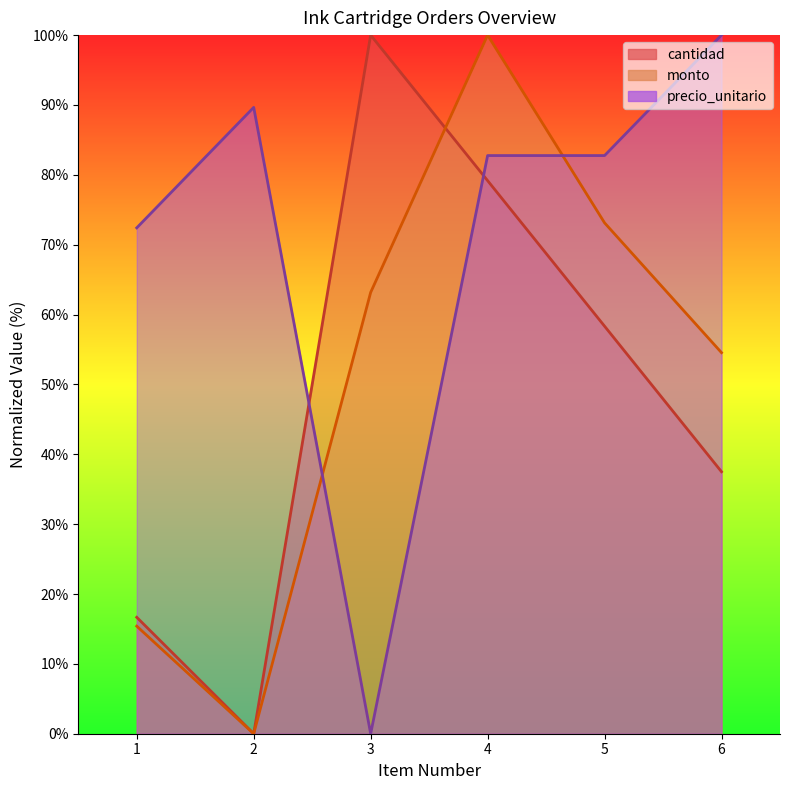

Where do cantidad and monto first cross each other?

3 and 4